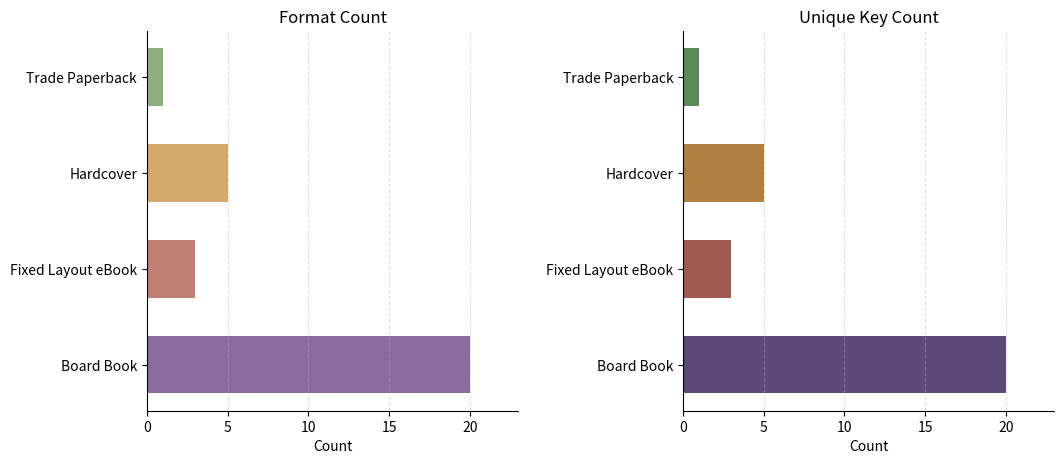

Rank the series at Board Book from highest to lowest value.

Unique Keys, Count